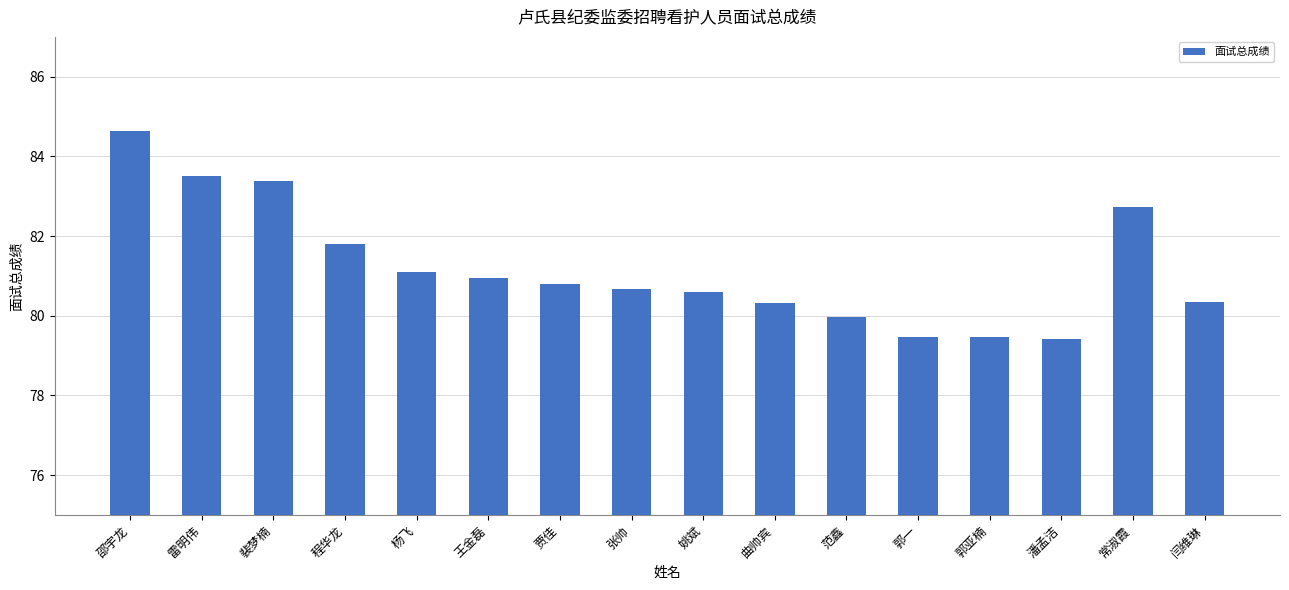

At which category does the chart reach its peak across all series?

邵宇龙